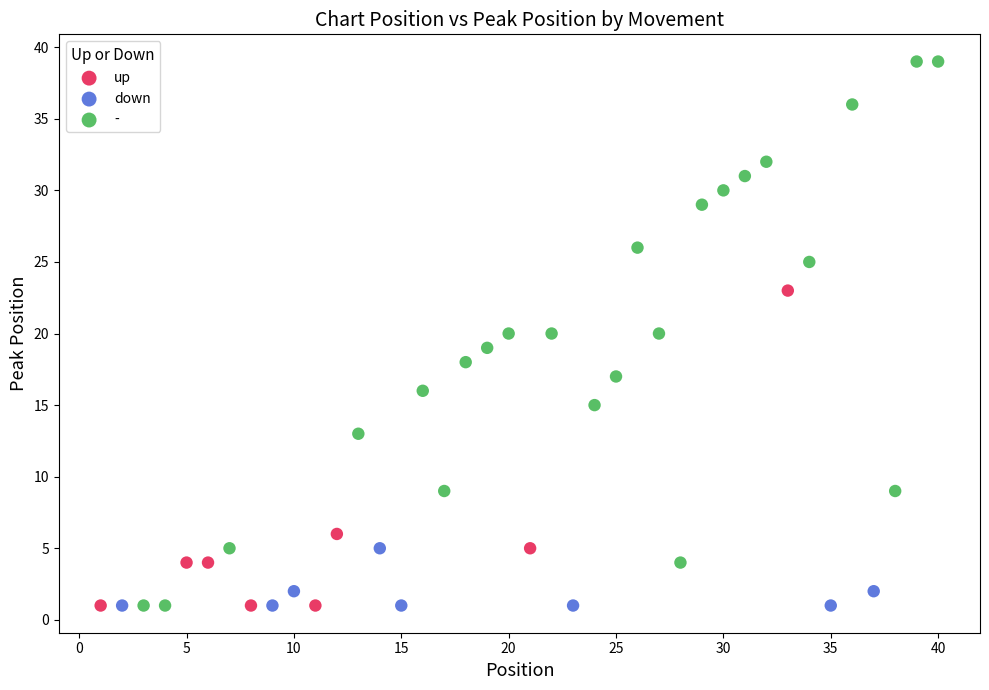

Which series has the largest Y range (max minus min)?

-